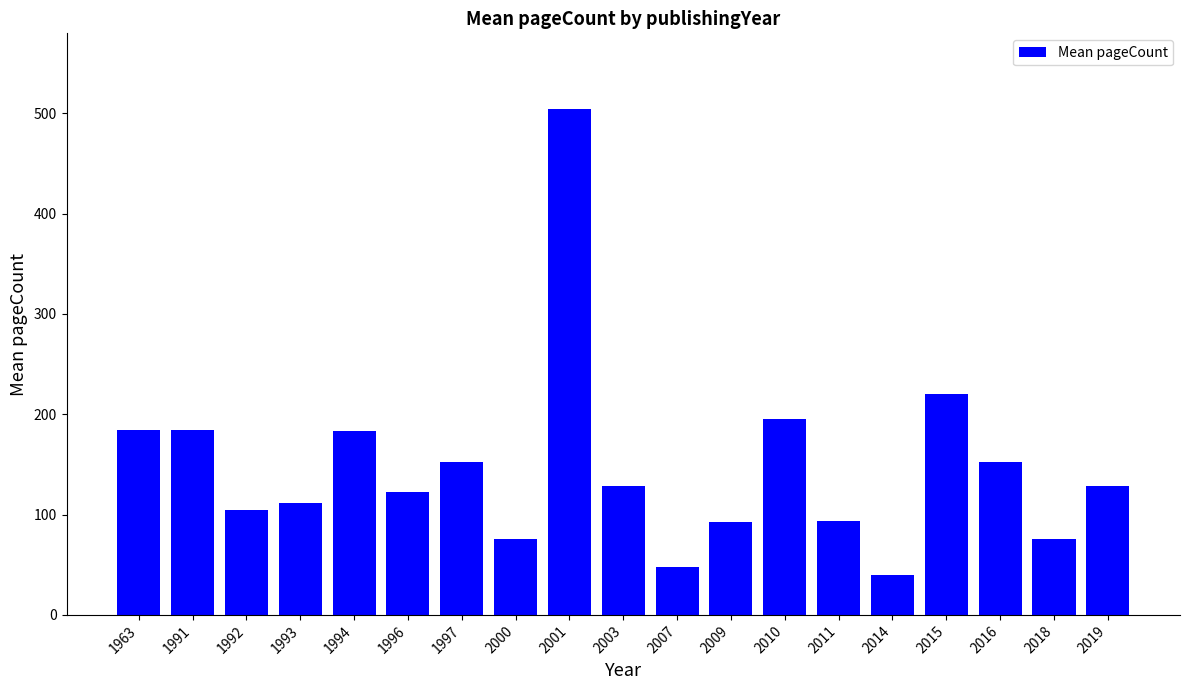

Is it true that the value at 2003 is 185.2?

False